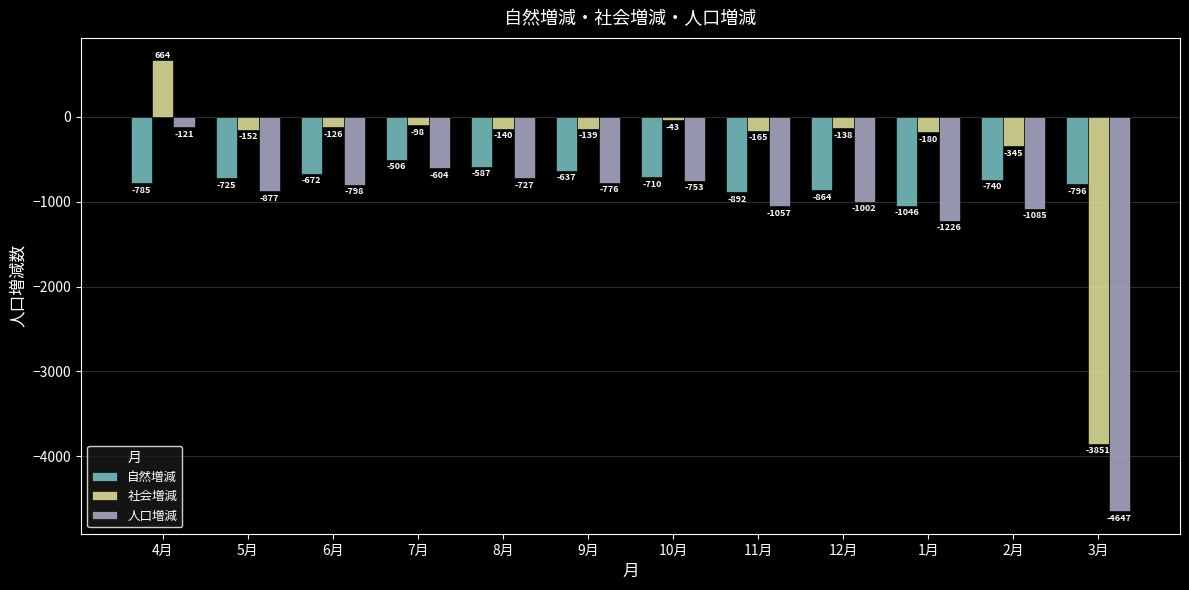

What are all the series names shown in the legend?

自然増減, 社会増減, 人口増減